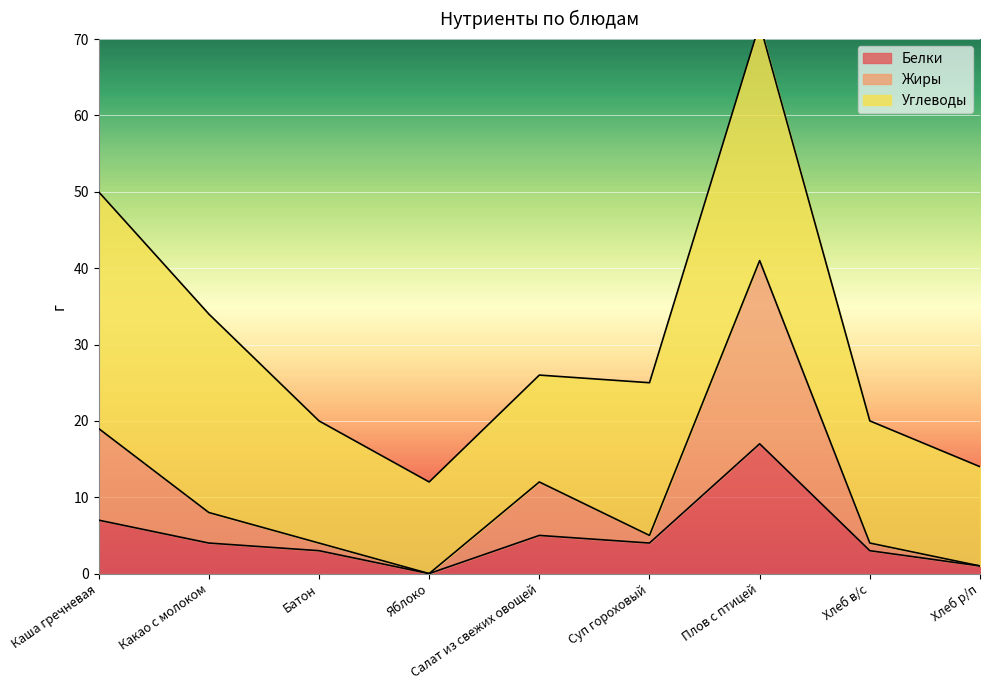

What value does the Белки series have at Хлеб в/с?

3